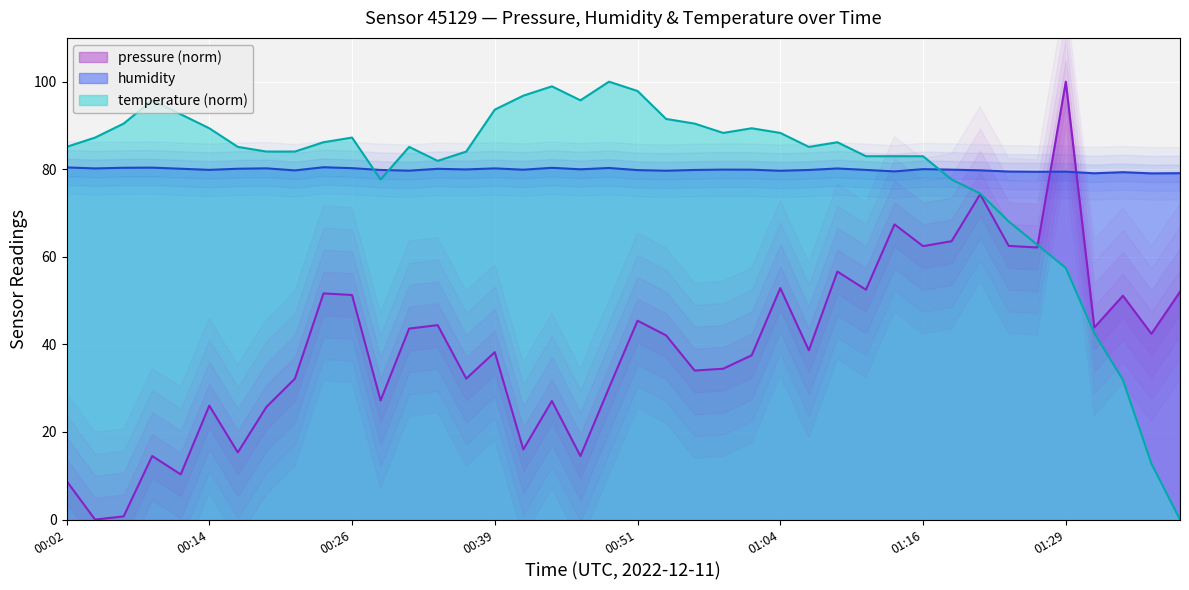

How many lines are shown in the chart?

3